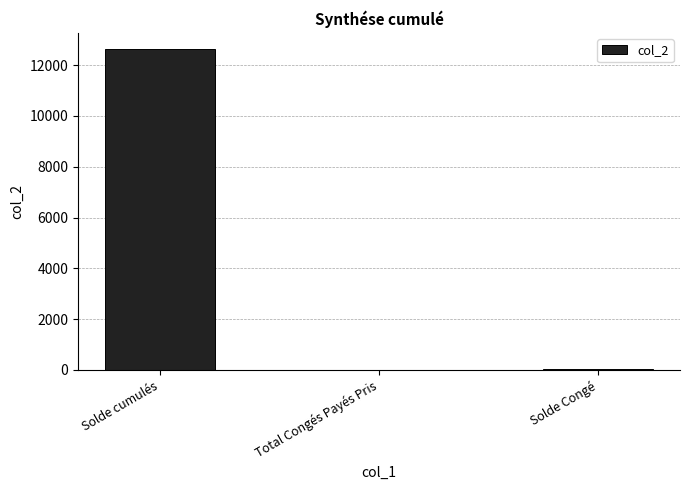

What is the approximate value at Solde Congé?

19.5